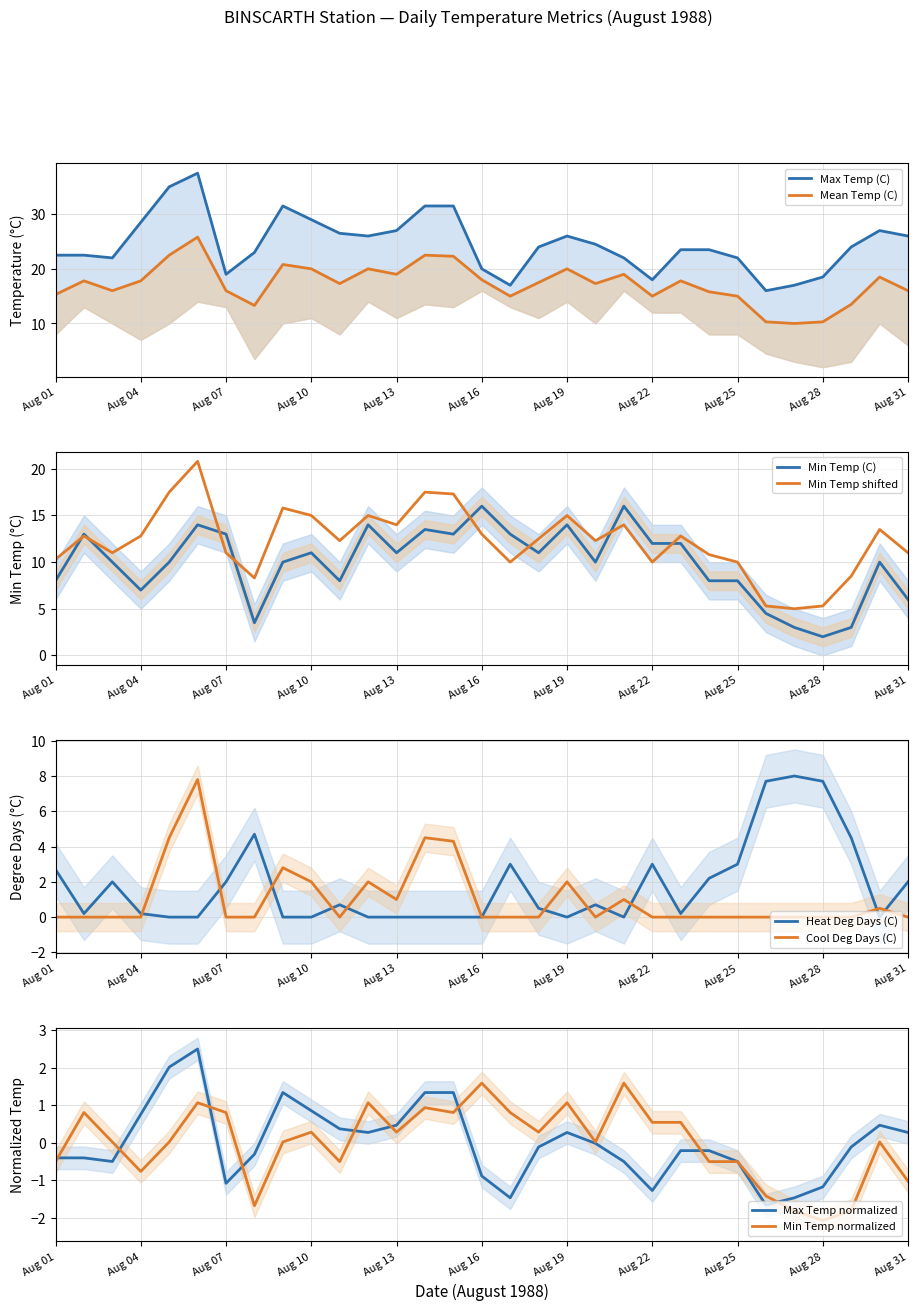

What is the sum of all Cool Deg Days (C) values?

32.4